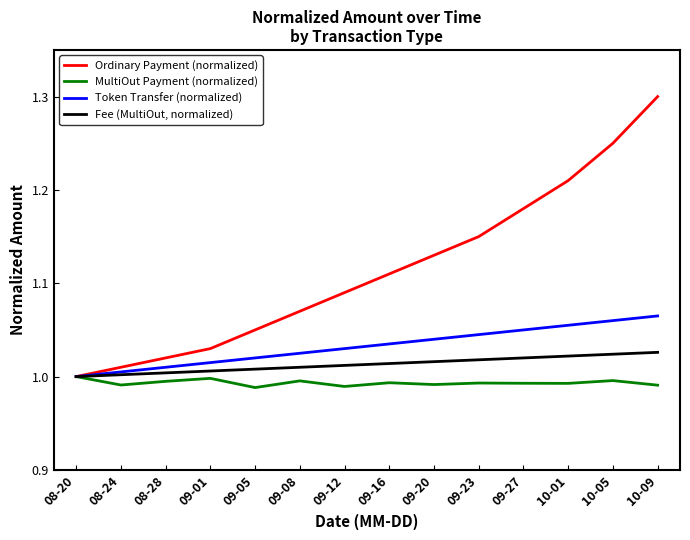

What position from the right is 10-09?

1